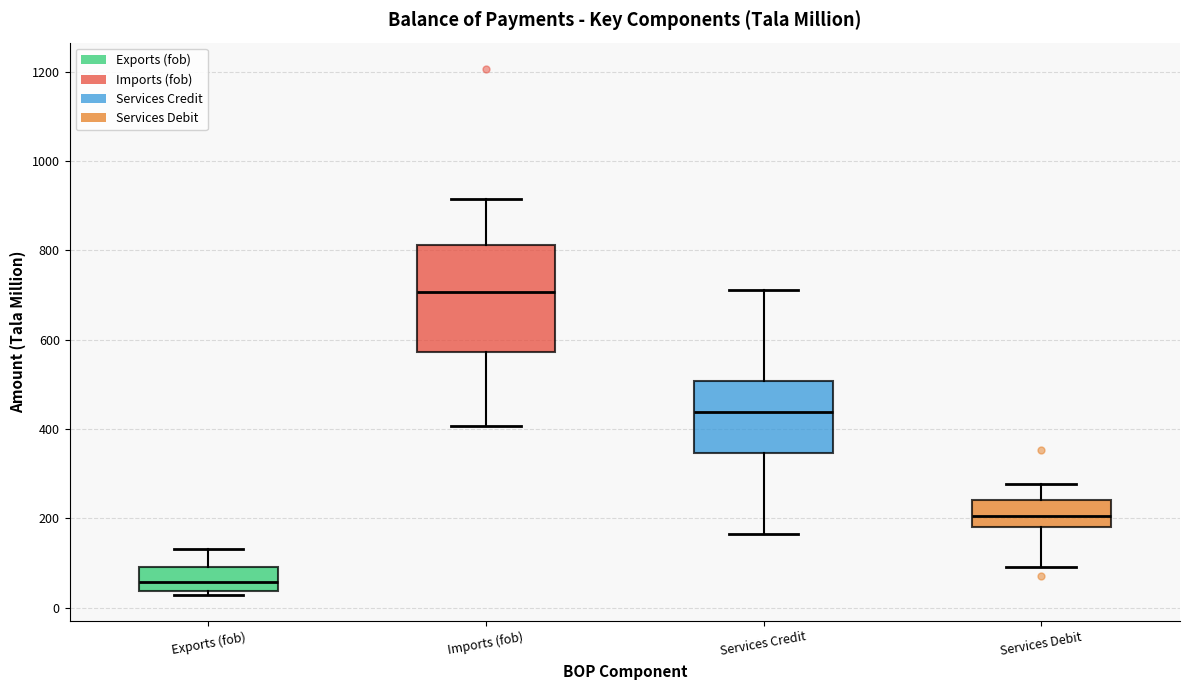

Where does the upper whisker of the box for Services Credit end on the y-axis? The values are not printed on the chart, so give them approximately, as read against the axis.

720